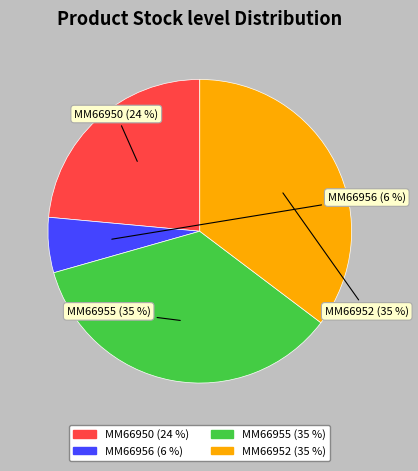

Rank the categories by value from highest to lowest.

MM66955, MM66952, MM66950, MM66956